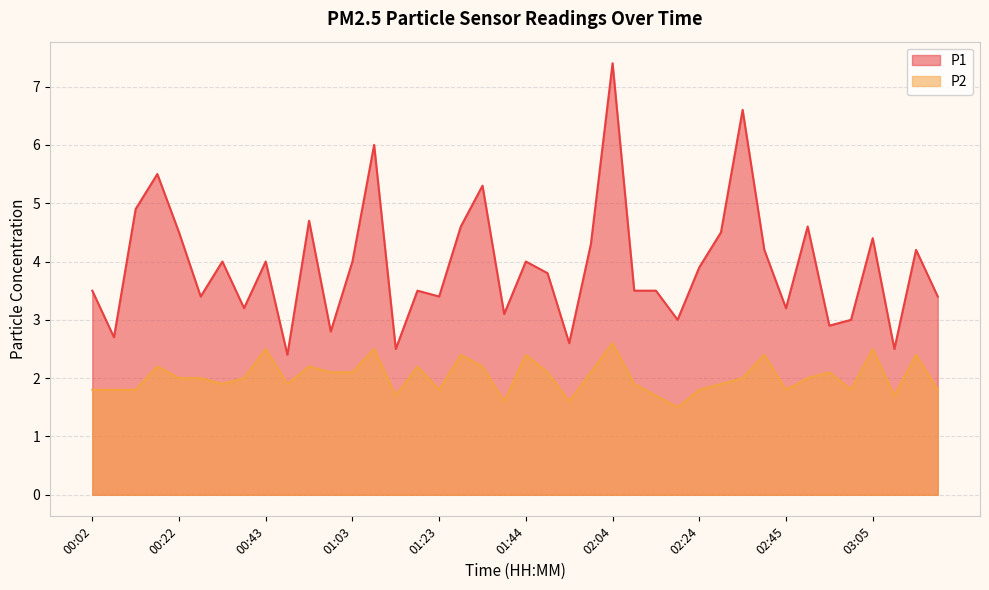

Rank the series by their average value, from lowest to highest.

P2, P1